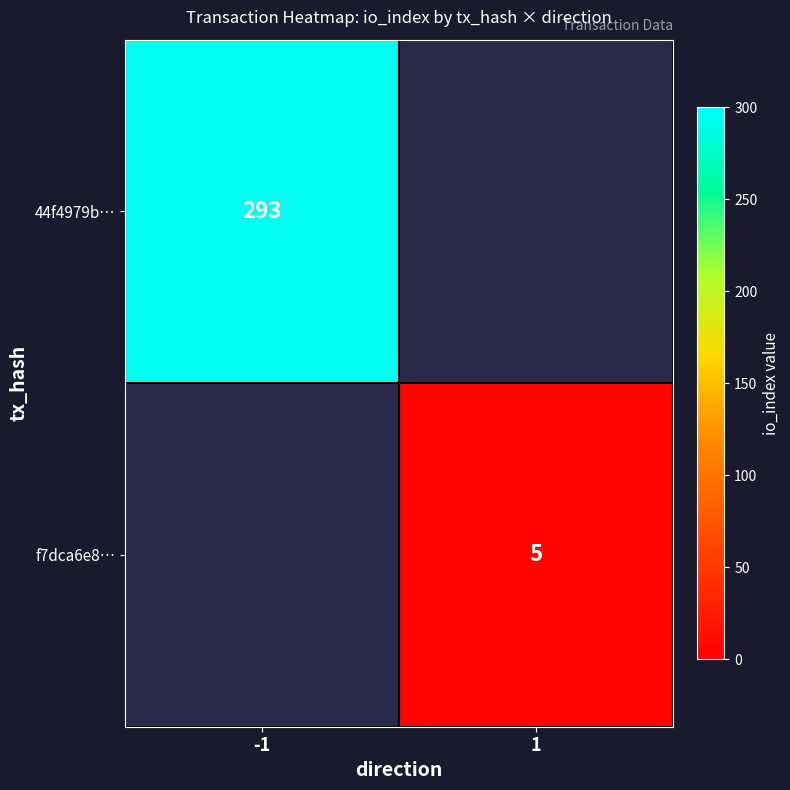

True or false: 44f4979b… has a value of 293 at -1.

True